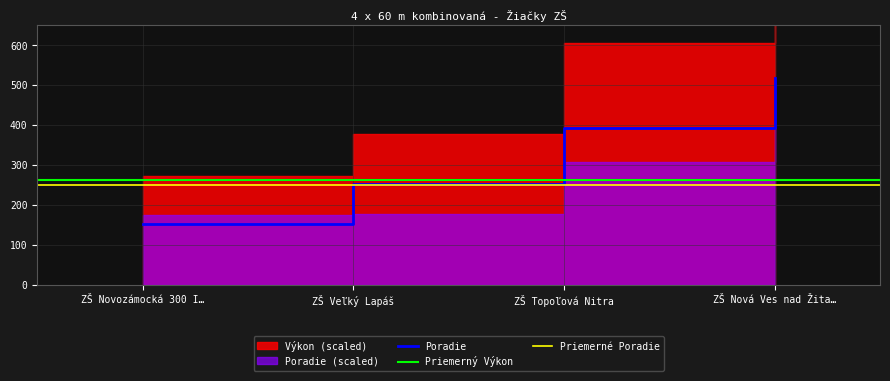

Does the chart display data point markers on the line(s)?

No